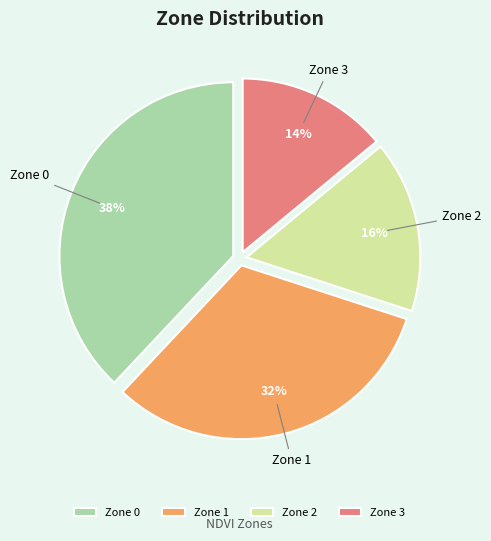

Which has a higher value, Zone 3 or Zone 0?

Zone 0